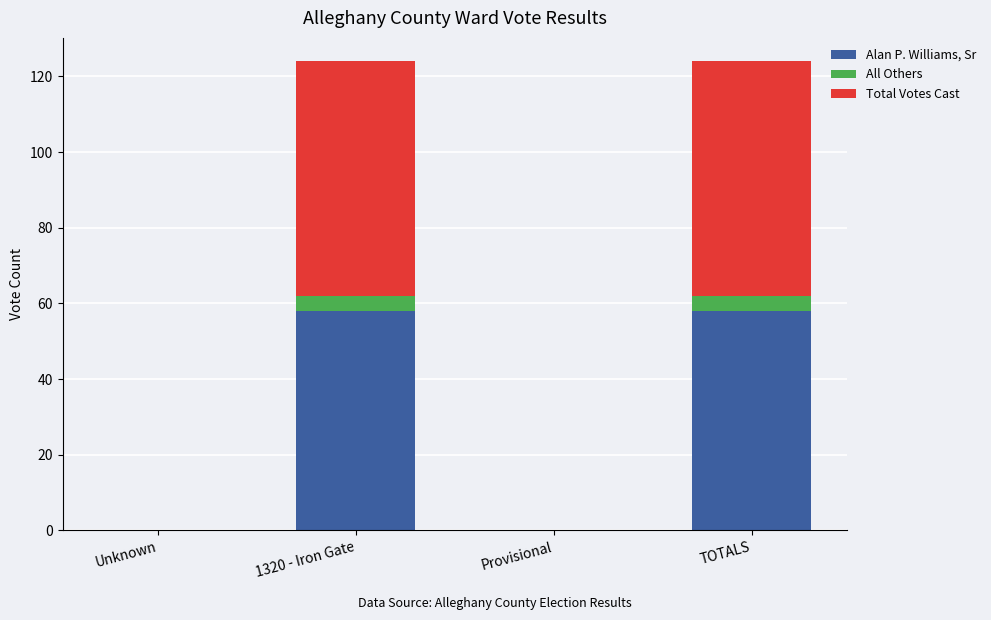

What is the sum of all Alan P. Williams, Sr values?

116